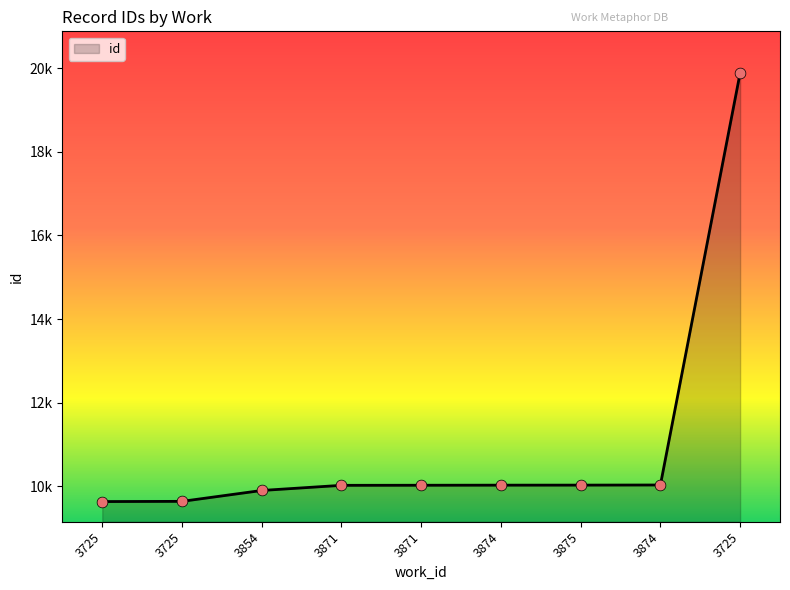

What is the ratio of the value at 3875 to the value at 3854?

1.0